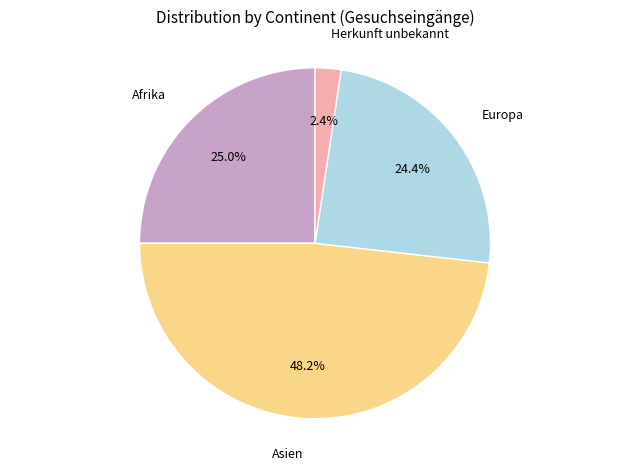

Is there any slice that represents more than half of the pie?

No